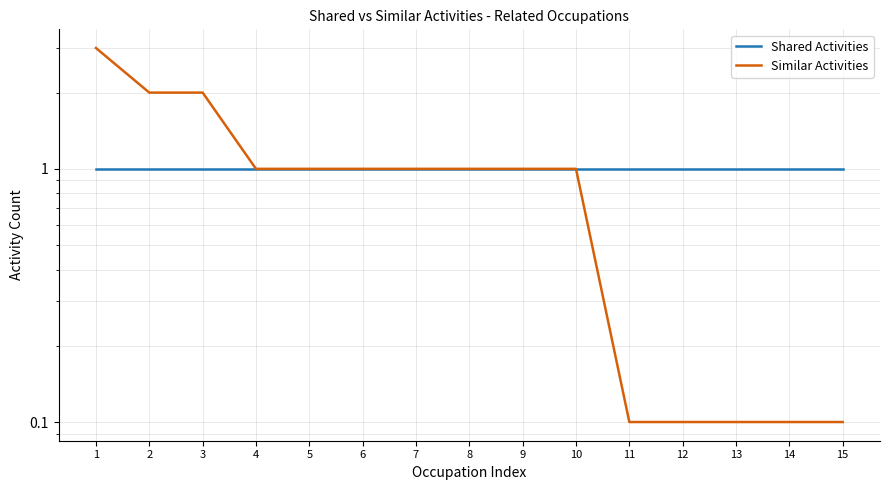

The Similar Activities series shows 5.0 at 1. True or false?

False